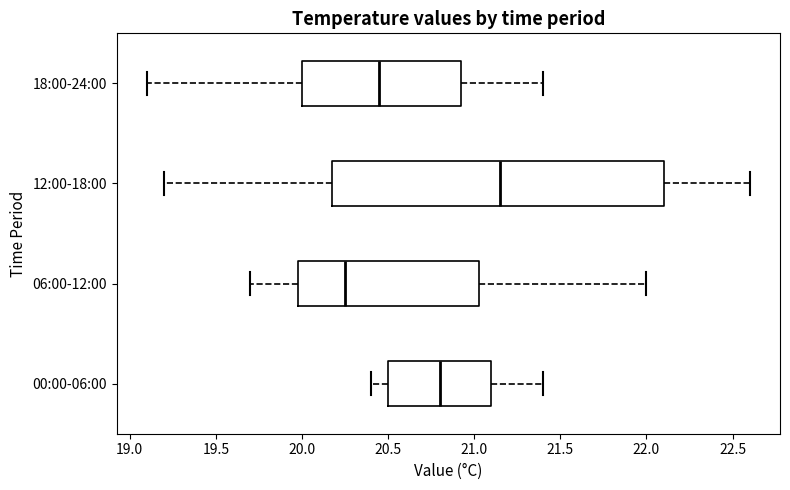

Where does the right whisker of the box for 00:00-06:00 end on the x-axis? The values are not printed on the chart, so give them approximately, as read against the axis.

21.40